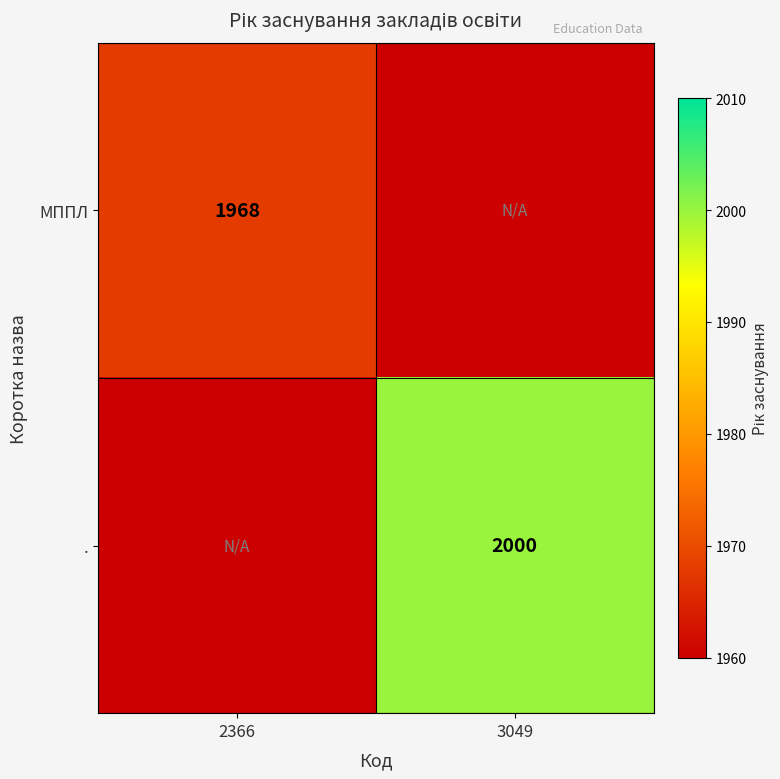

True or false: МППЛ has a value of 1160 at 2366.

False